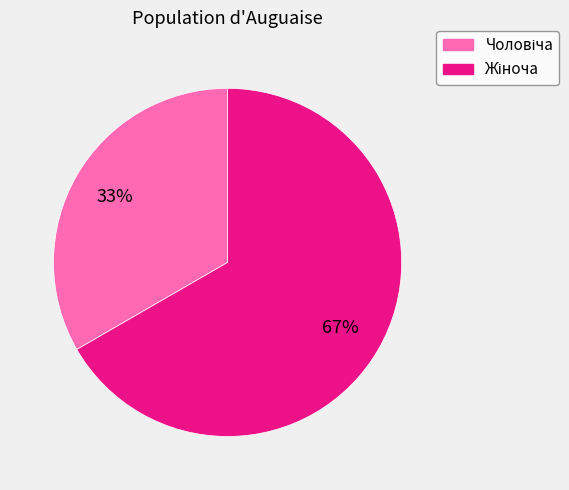

To the nearest percent, what is the average slice percentage?

50%